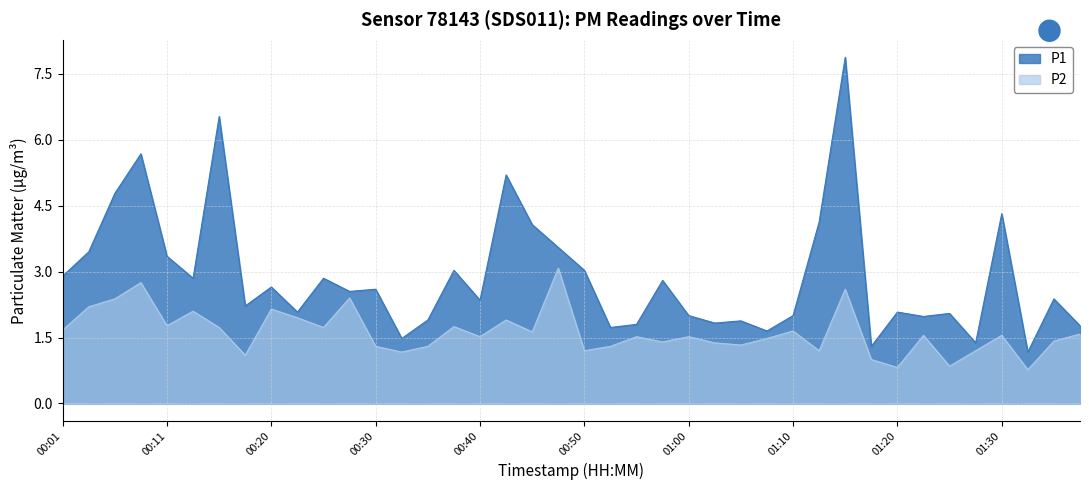

In P2, how many points are higher than both neighbors (excluding endpoints)?

13